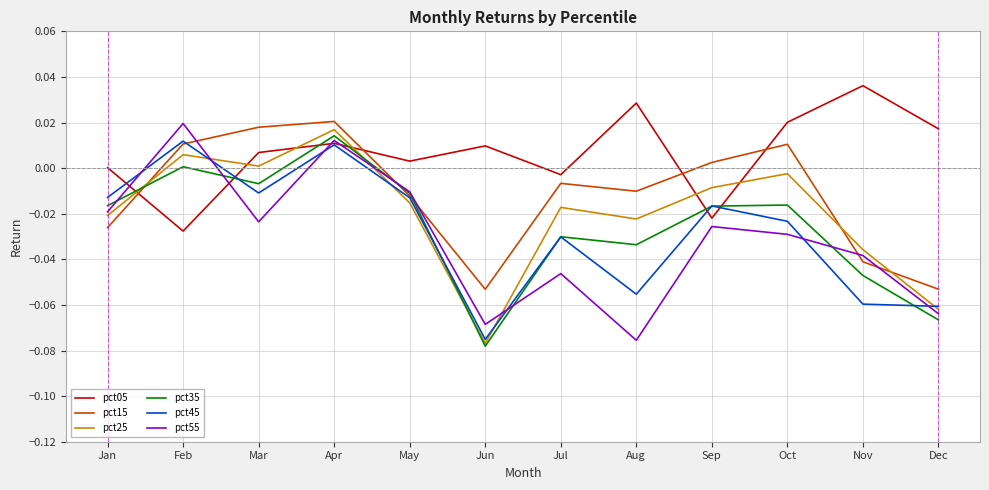

At which label is pct05 closest to 0?

Jan